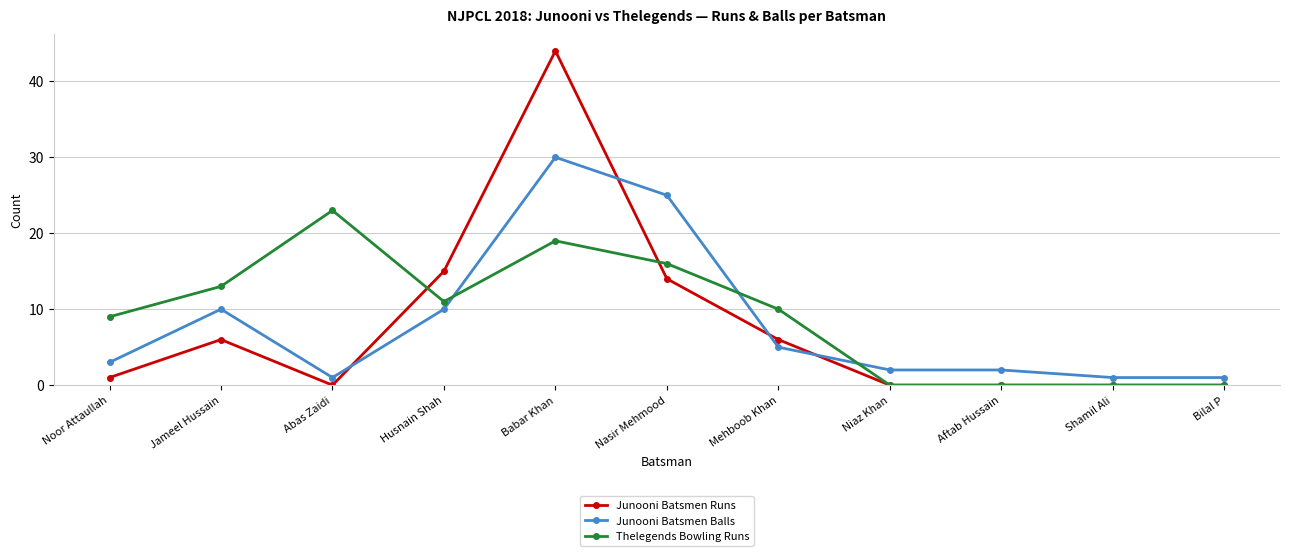

At which label does Junooni Batsmen Balls reach its peak?

Babar Khan